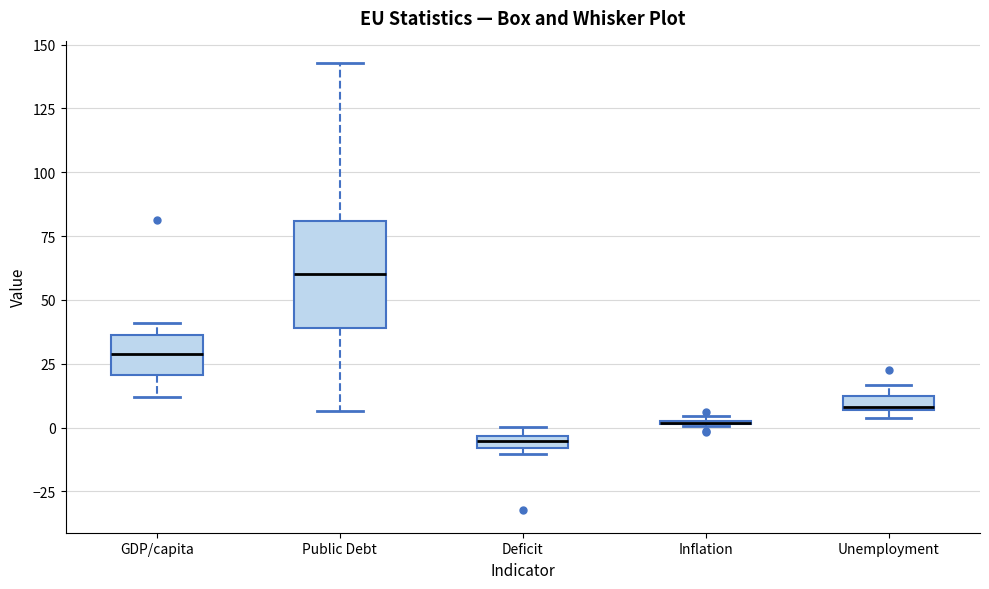

Where is the upper edge of the box for Deficit on the y-axis? The values are not printed on the chart, so give them approximately, as read against the axis.

-5